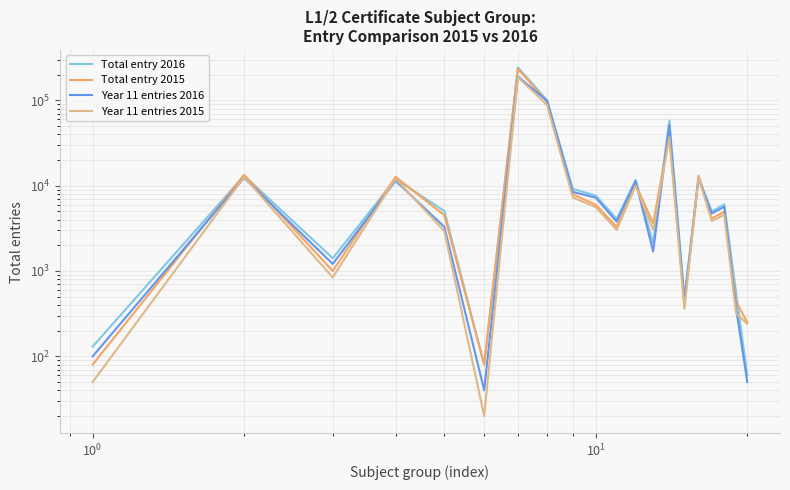

How many times do Total entry 2015 and Total entry 2016 cross each other?

9